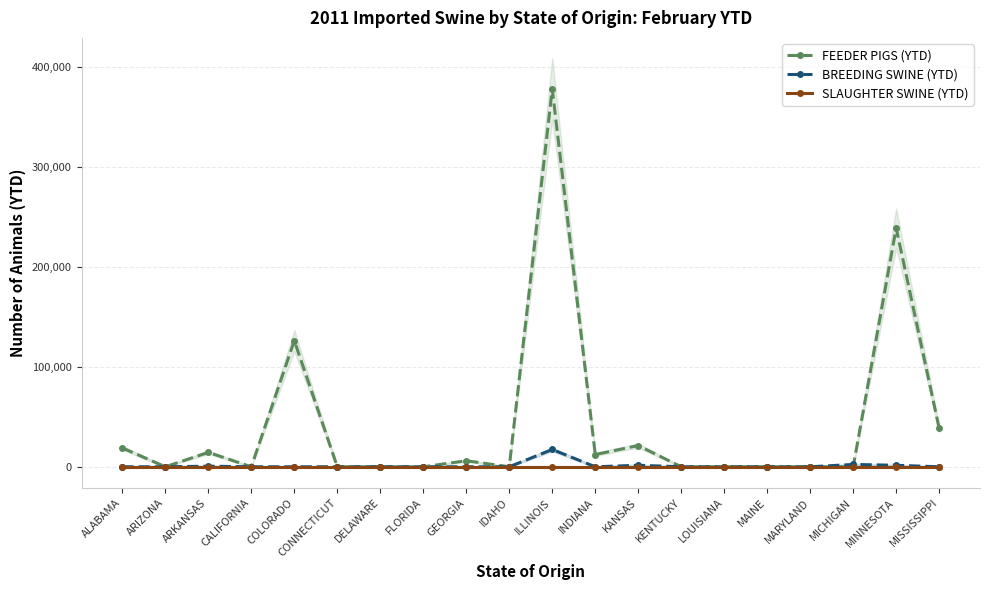

True or false: SLAUGHTER SWINE (YTD) and FEEDER PIGS (YTD) cross at least once.

False